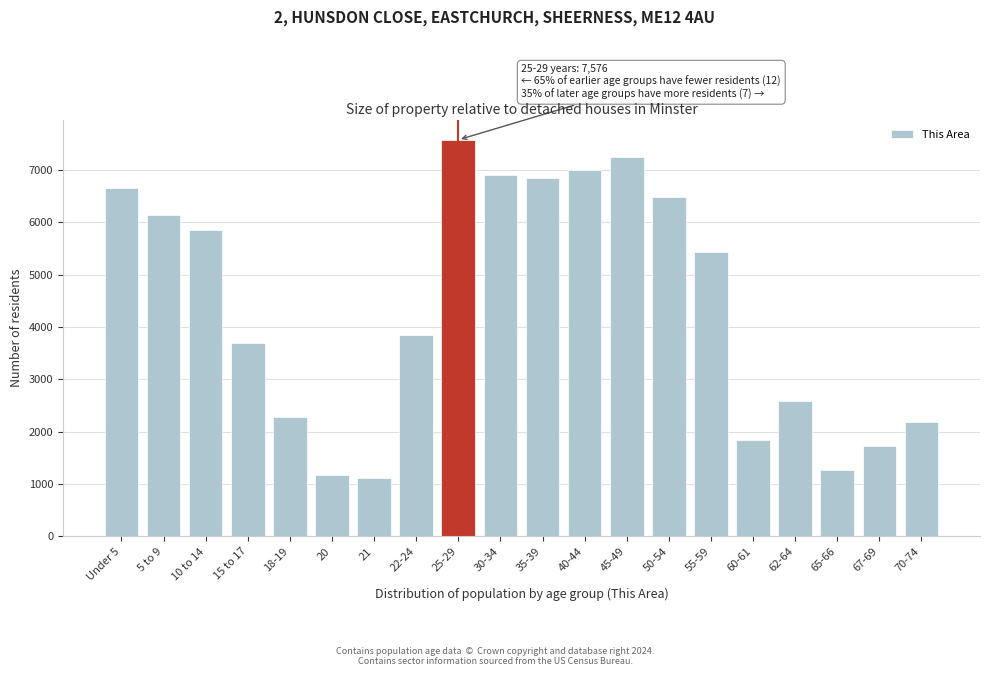

Reading left to right, extract all data points from this chart.

6655	6147	5852	3695	2277	1171	1108	3857	7576	6903	6850	6994	7249	6487	5428	1839	2597	1267	1737	2184